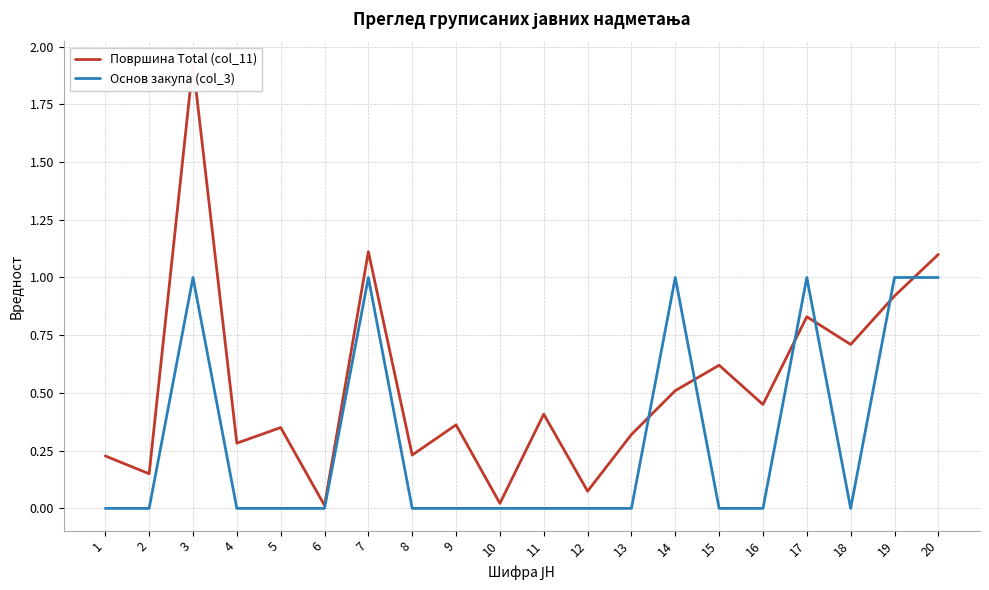

Rank the categories by Површина Total (col_11) value from highest to lowest.

3, 7, 20, 19, 17, 18, 15, 14, 16, 11, 9, 5, 13, 4, 8, 1, 2, 12, 10, 6